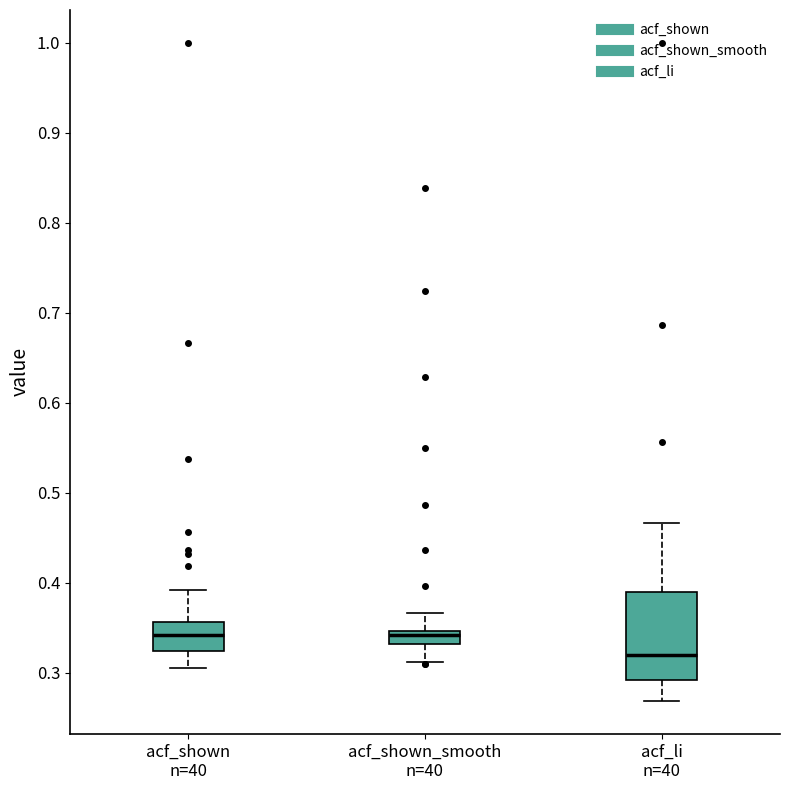

Which box has the lowest median line?

acf_li n=40